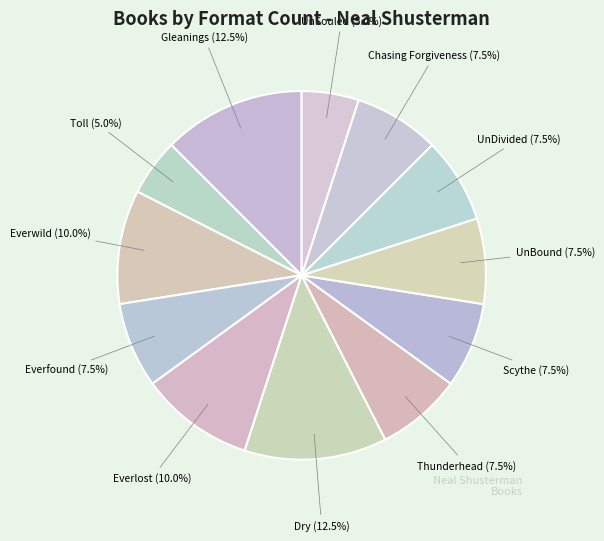

Approximately how many times larger is the value at Dry compared to Thunderhead?

1.7